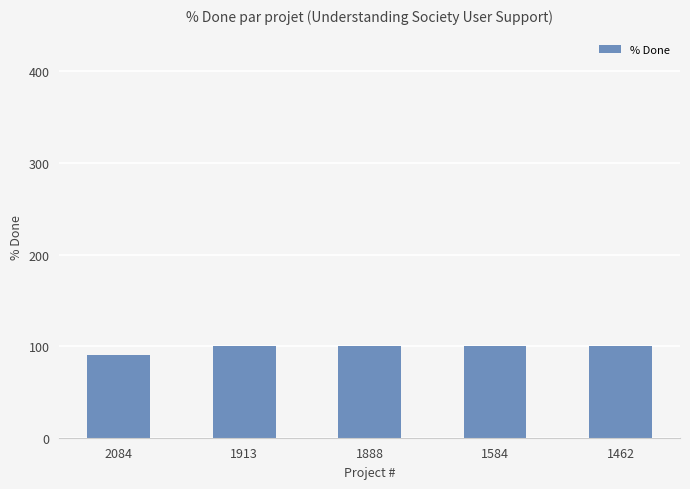

What is the difference between the values at 1462 and 2084?

10